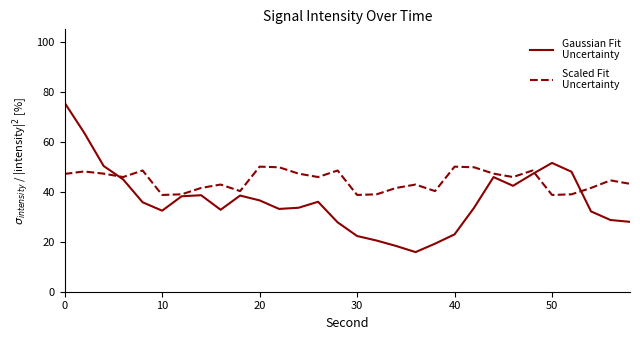

What is the minimum value shown in the chart?

15.9